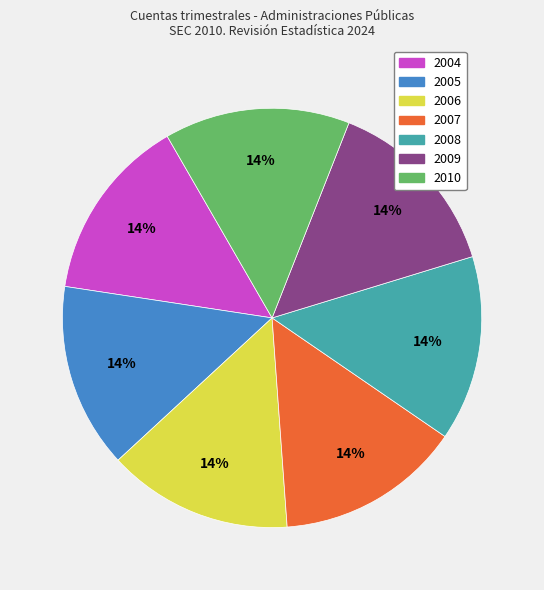

Is there any slice that represents more than half of the pie?

No